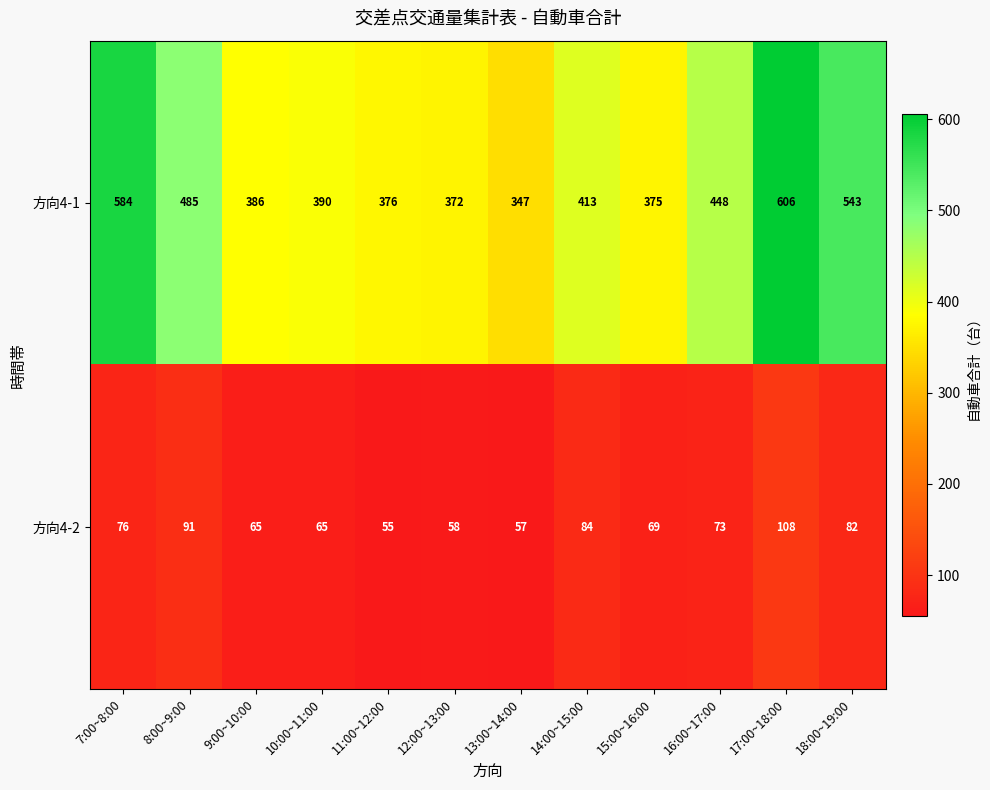

List the series in order of their overall mean, lowest first.

方向4-2, 方向4-1